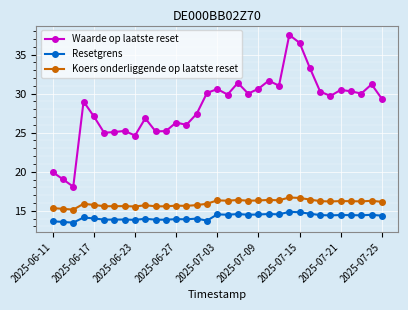

True or false: Waarde op laatste reset has more than 1 interior local peaks.

True